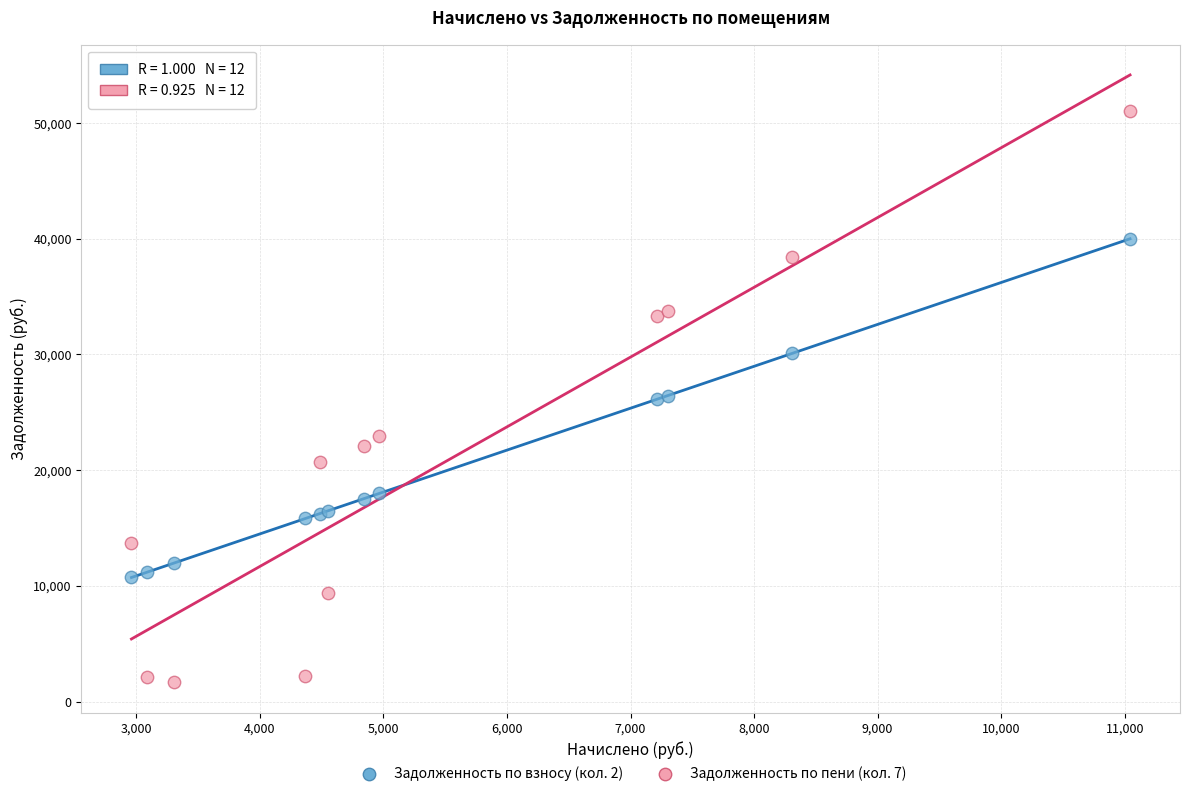

Which series has the widest spread of Y values?

Задолженность по пени (кол. 7)